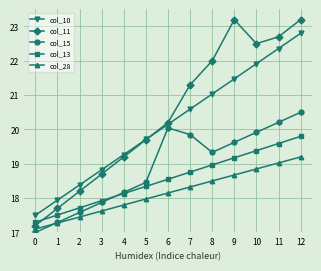

True or false: col_15 and col_11 intersect in this chart.

False